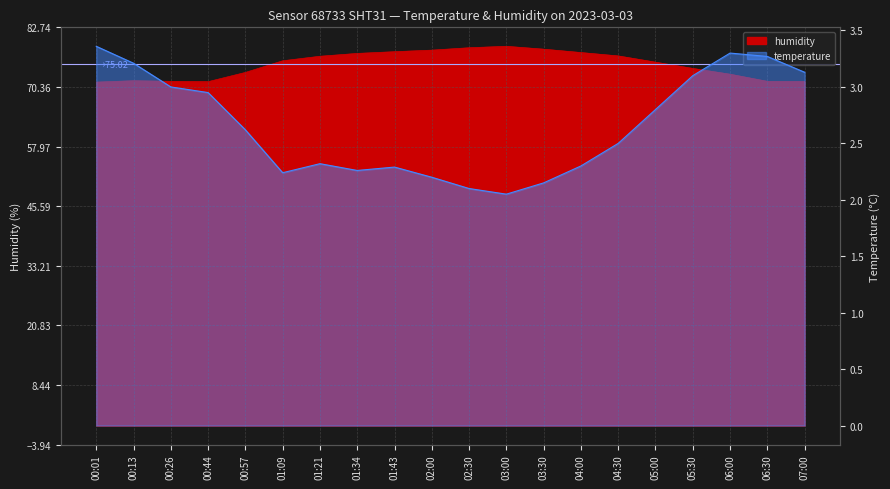

True or false: humidity has a value of 94.7 at 06:30.

False